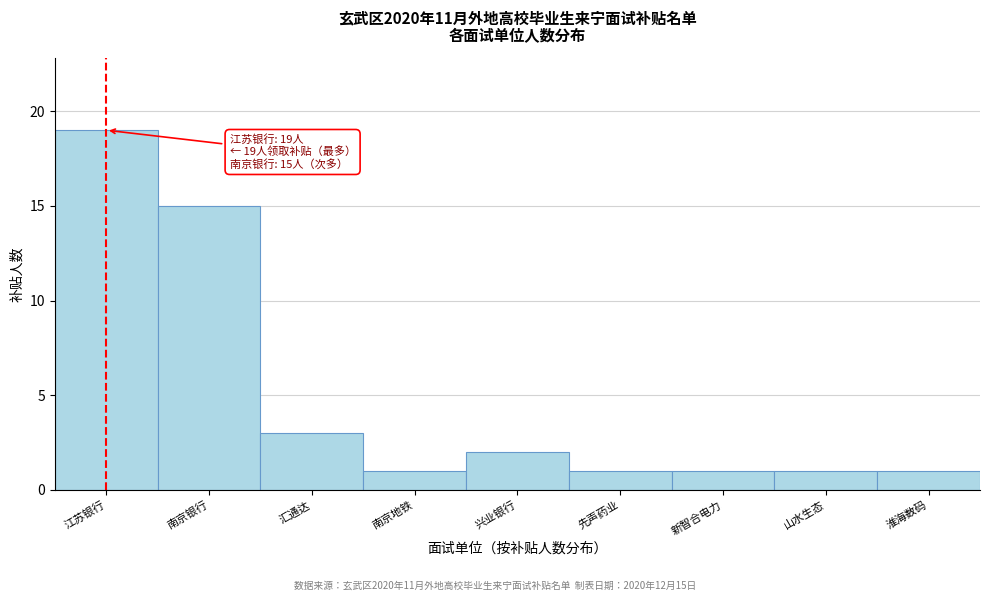

Reading left to right, transcribe all the data shown in this chart.

江苏银行=19	南京银行=15	汇通达=3	南京地铁=1	兴业银行=2	先声药业=1	新智合电力=1	山水生态=1	淮海数码=1